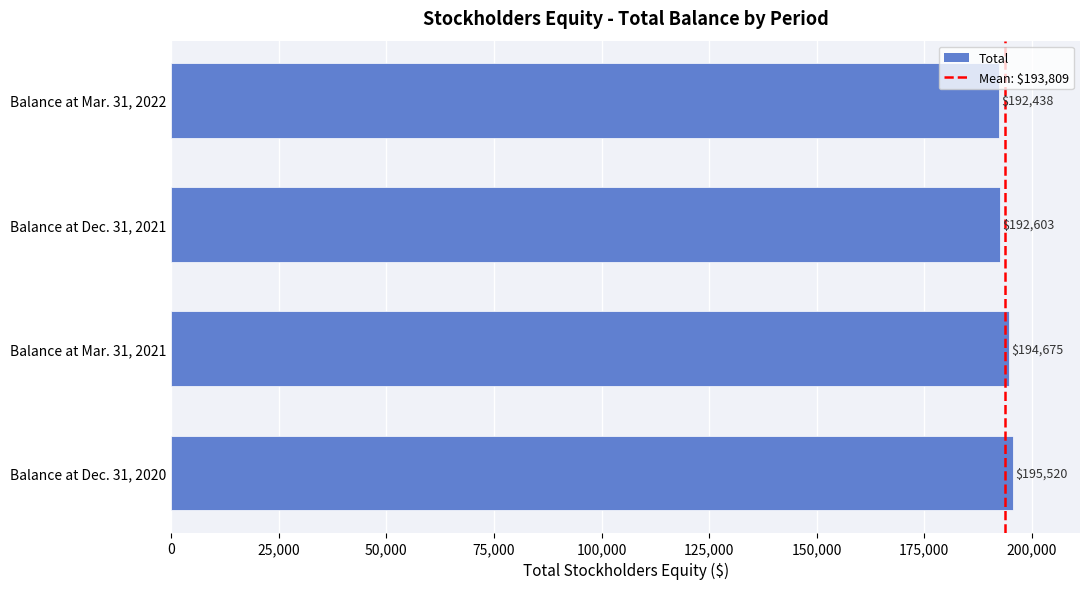

Reading bottom to top, transcribe all the data shown in this chart.

Balance at Dec. 31, 2020=195520	Balance at Mar. 31, 2021=194675	Balance at Dec. 31, 2021=192603	Balance at Mar. 31, 2022=192438